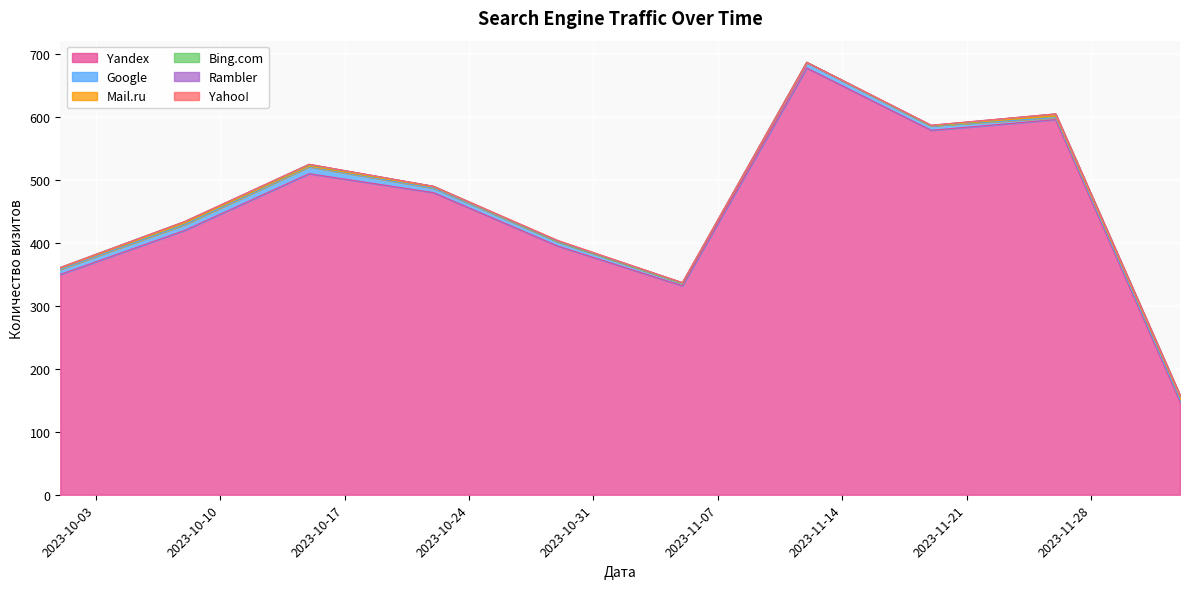

How many lines are shown in the chart?

6